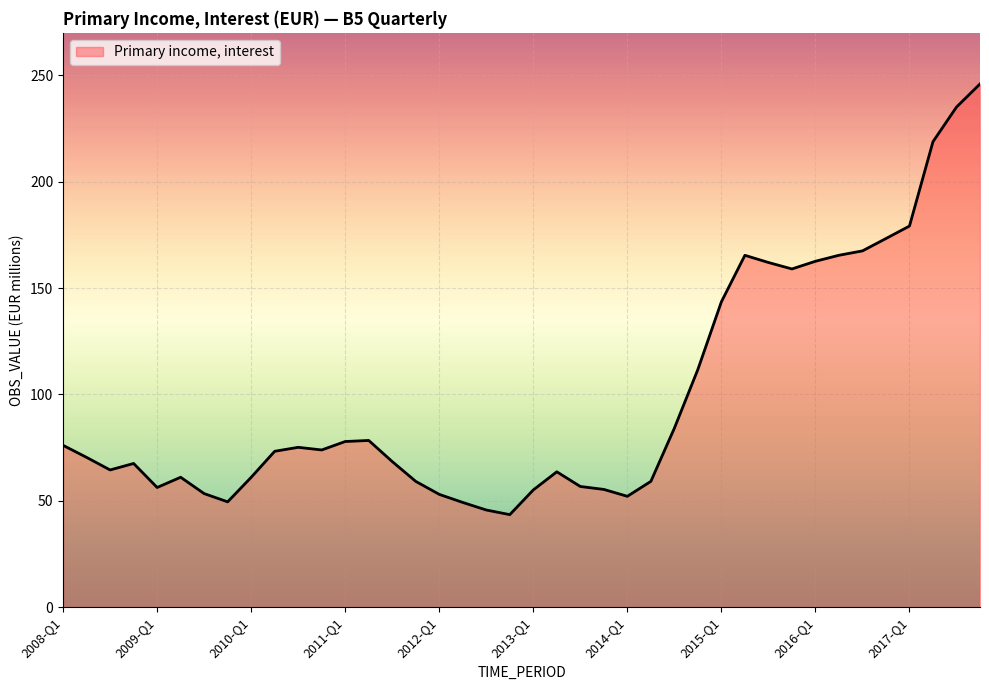

What is the minimum value shown in the chart?

43.5